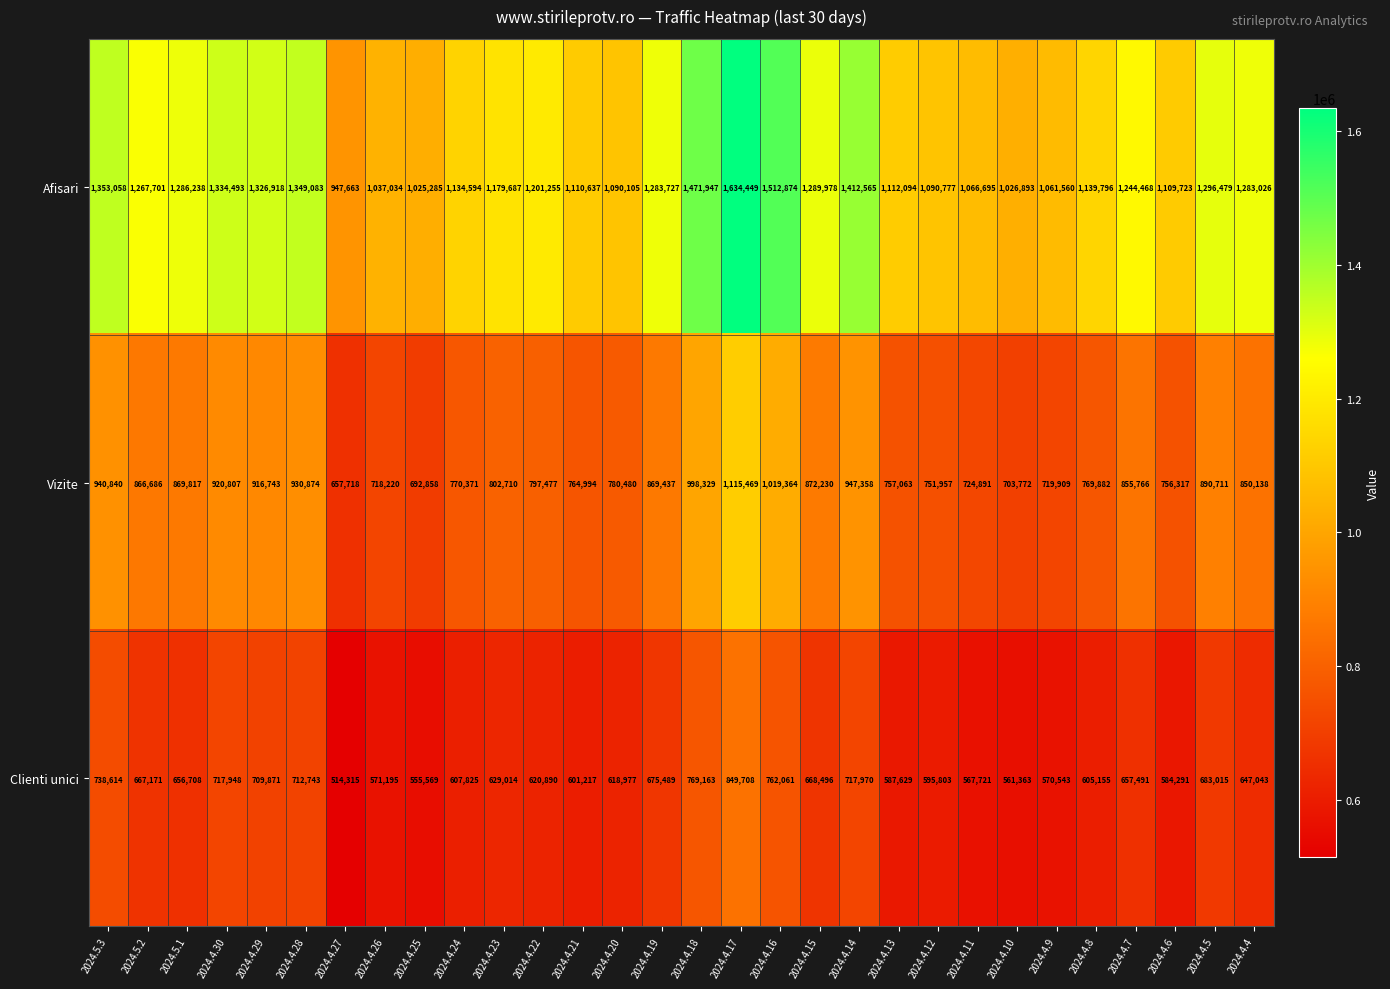

Is it true that Afisari equals 542604 at 2024.4.4?

False